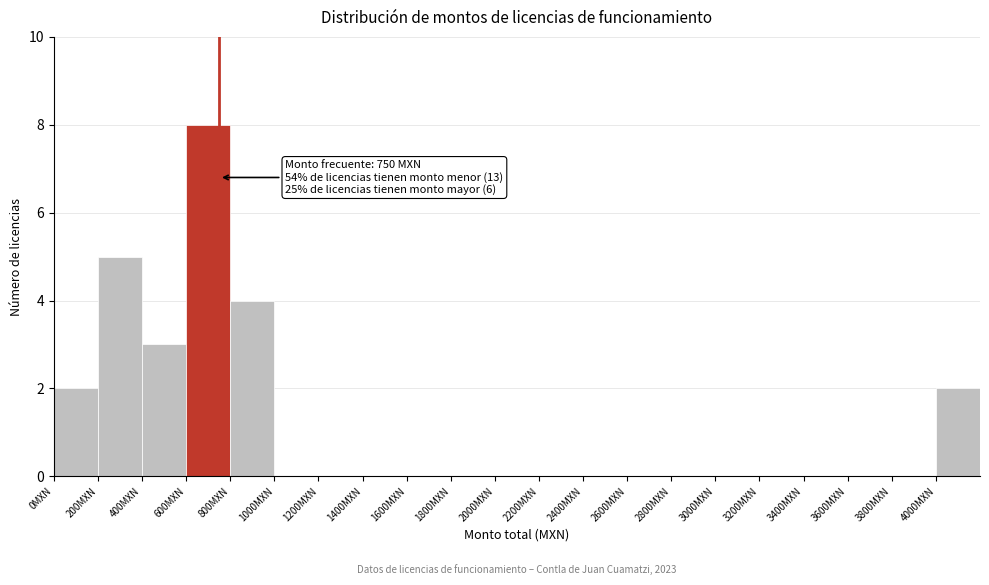

Over which range of the x-axis is the bar tallest?

600 to 800